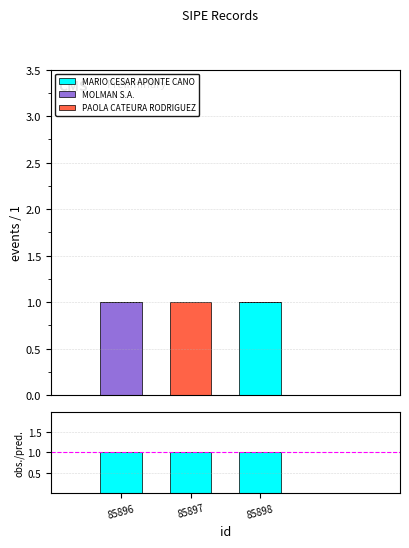

List the series in order of their peak value, highest first.

MARIO CESAR APONTE CANO, MOLMAN S.A., PAOLA CATEURA RODRIGUEZ, obs./pred.